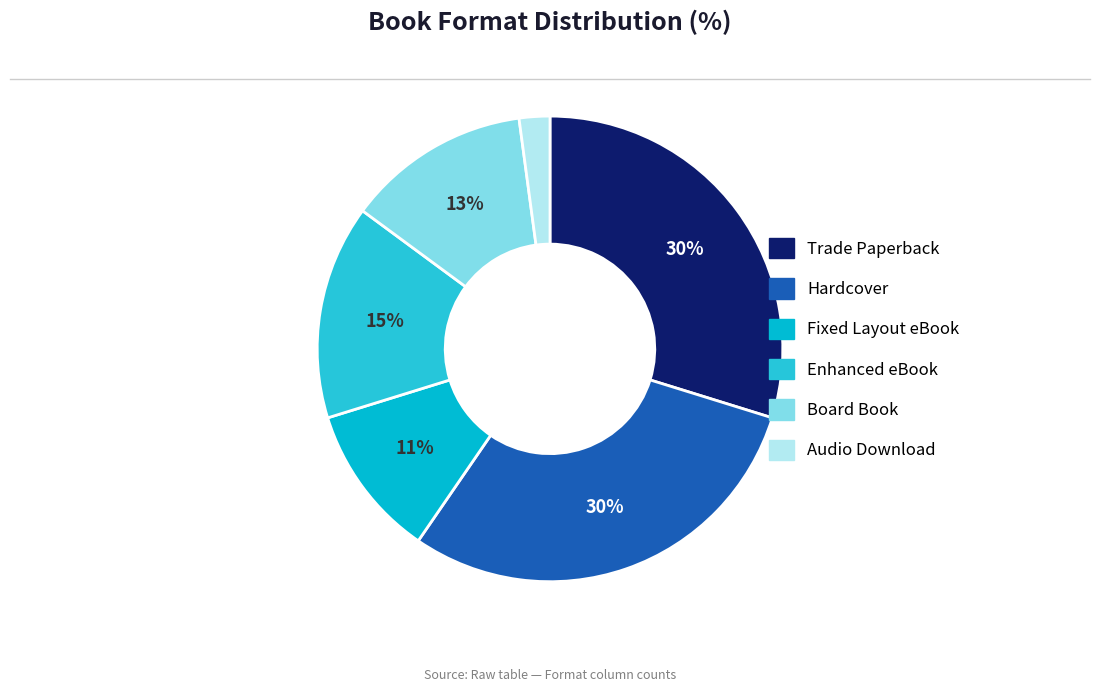

Is there a majority slice in this chart?

No